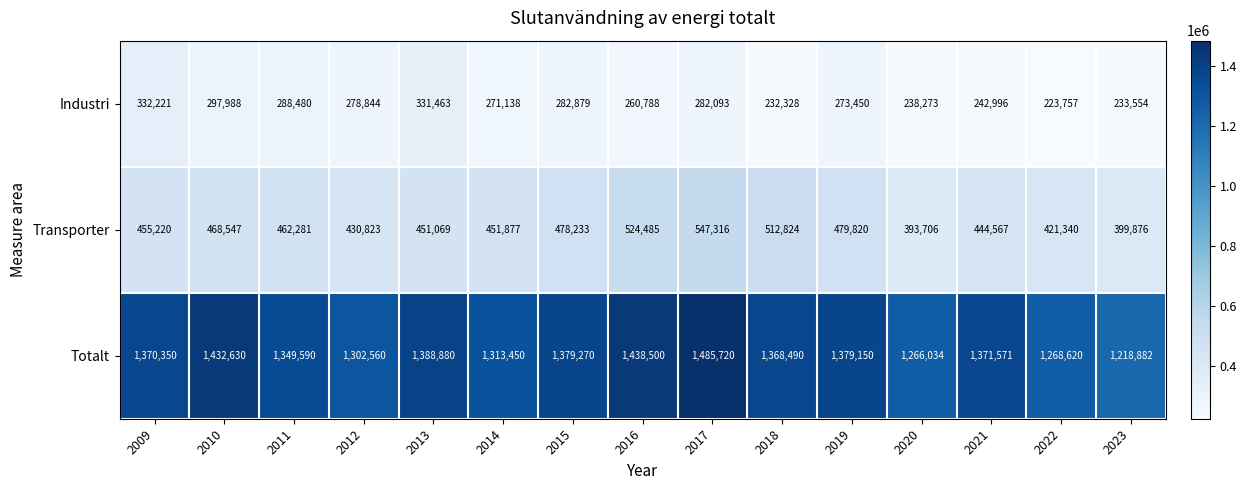

What is the difference between the second highest and second lowest values in the Transporter series?

124609